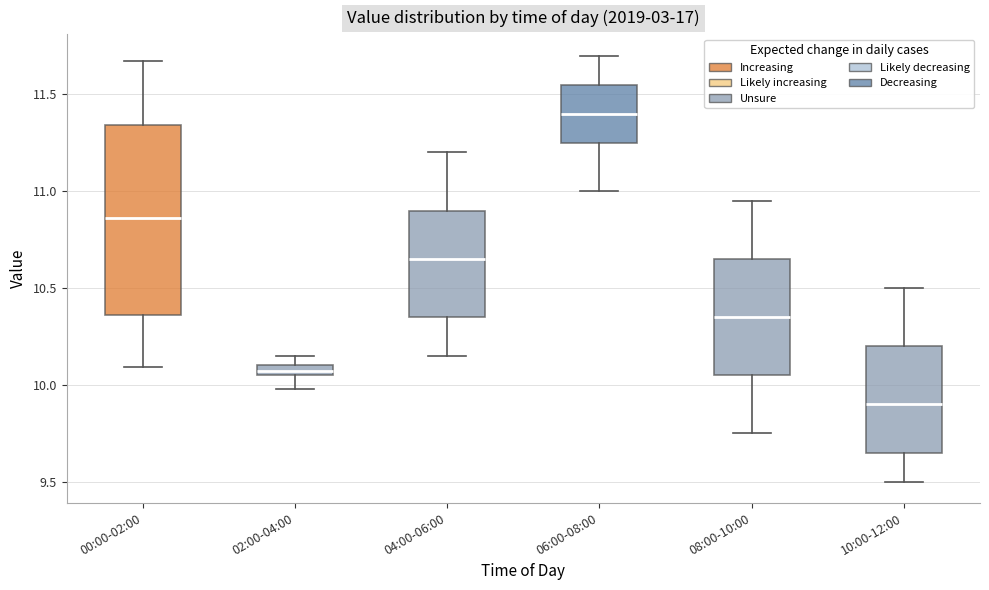

Which box has the lowest median line?

10:00-12:00